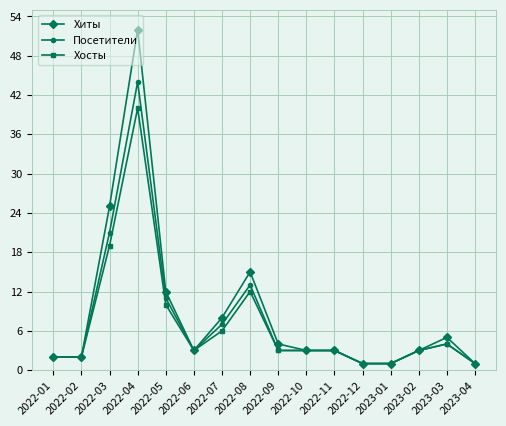

Is it true that Посетители equals 10 at 2022-07?

False